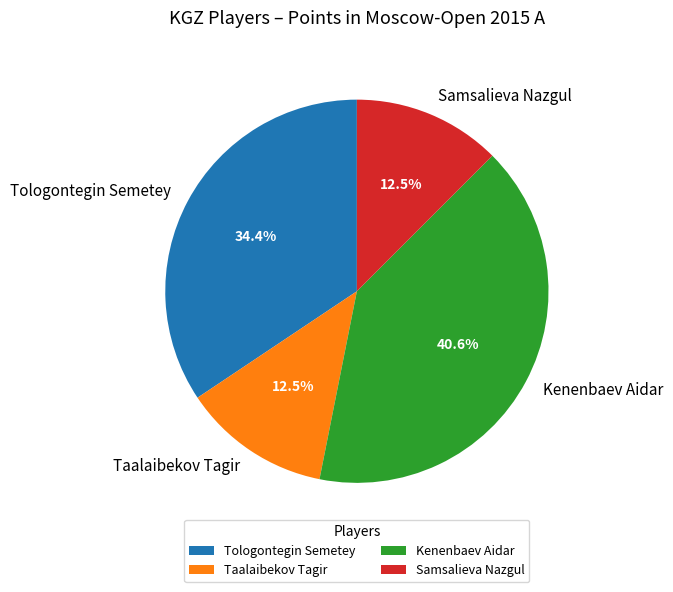

Approximately how many times larger is the value at Taalaibekov Tagir compared to Tologontegin Semetey?

0.4